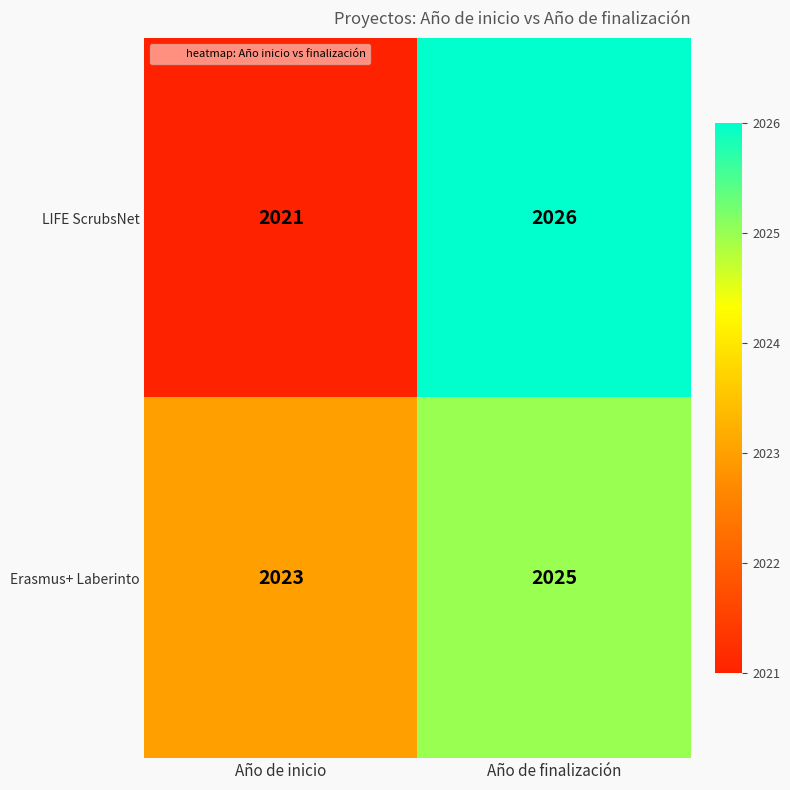

Which series has the largest total across all categories?

Erasmus+ Laberinto